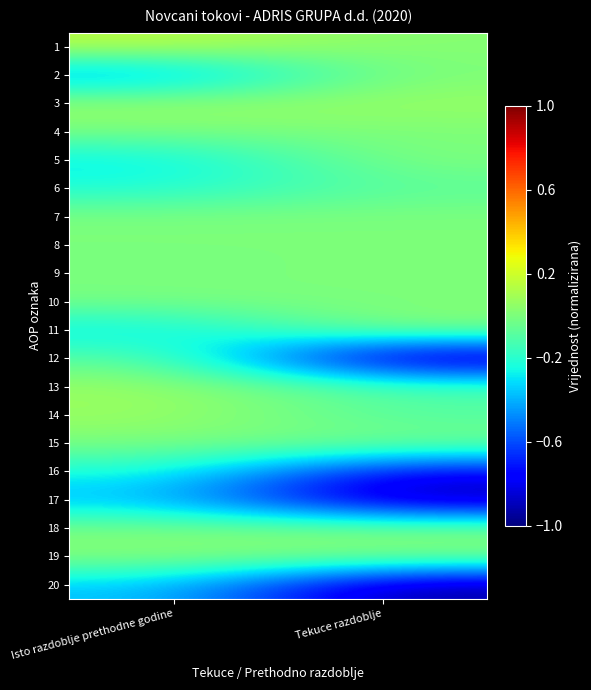

At how many categories does at least one series exceed 0?

2